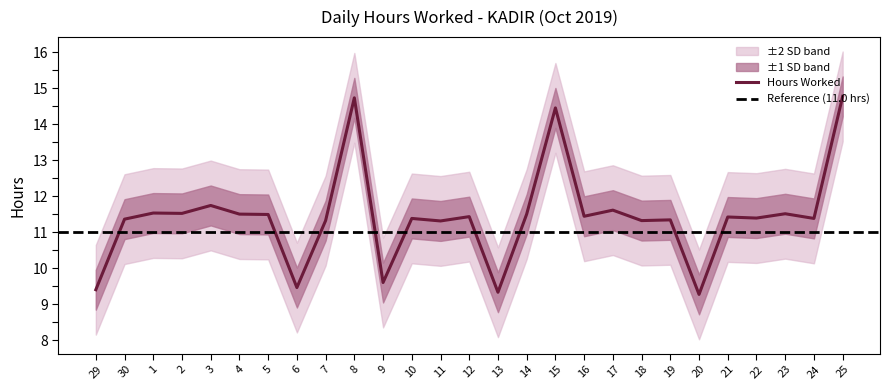

What is the difference between the second highest and second lowest values?

5.4